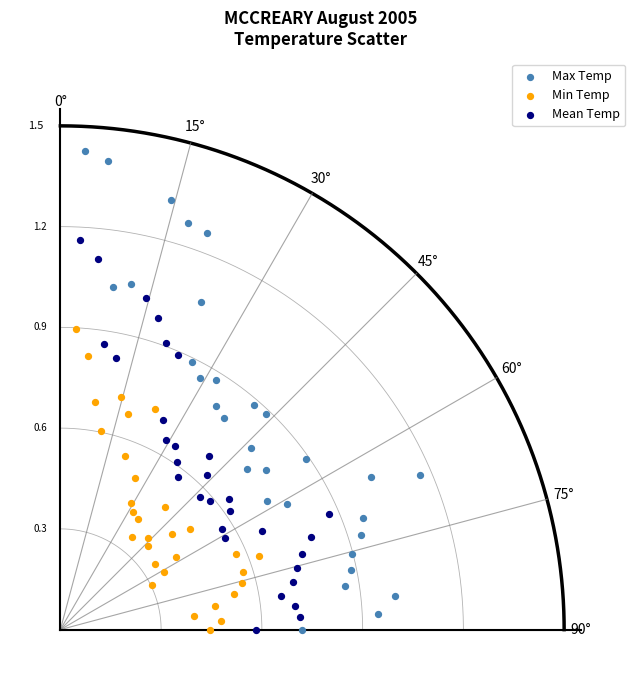

What are all the series names shown in the legend?

Max Temp, Min Temp, Mean Temp